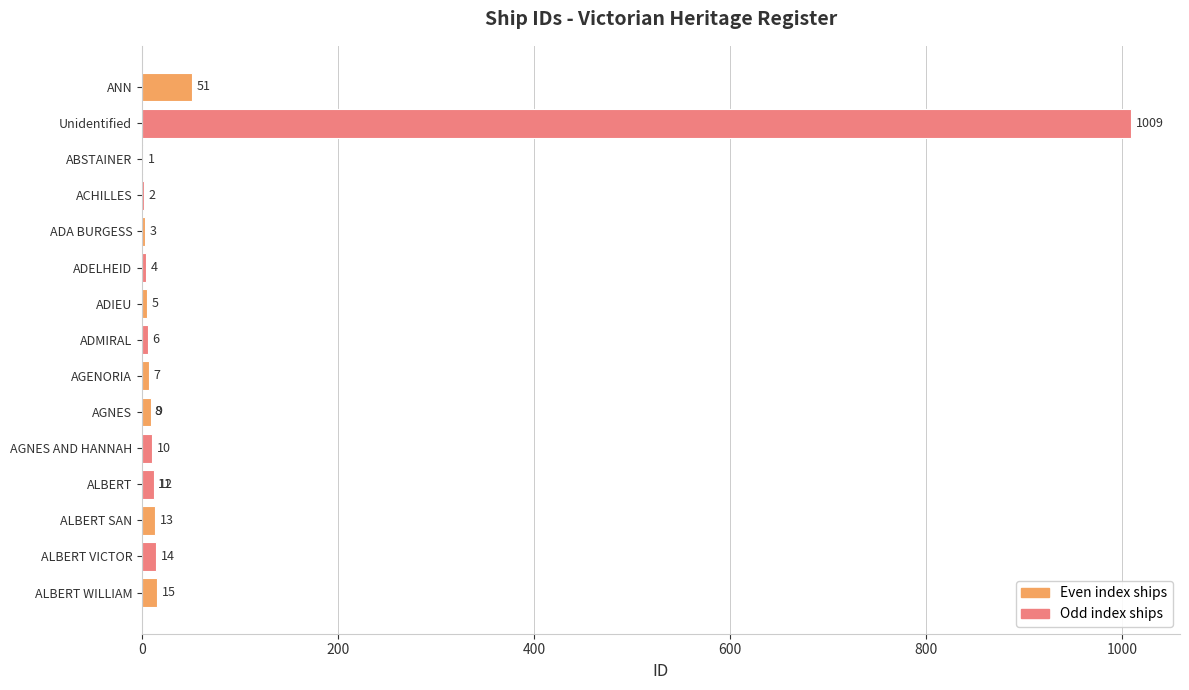

Is it true that the value at ALBERT VICTOR is 7?

False